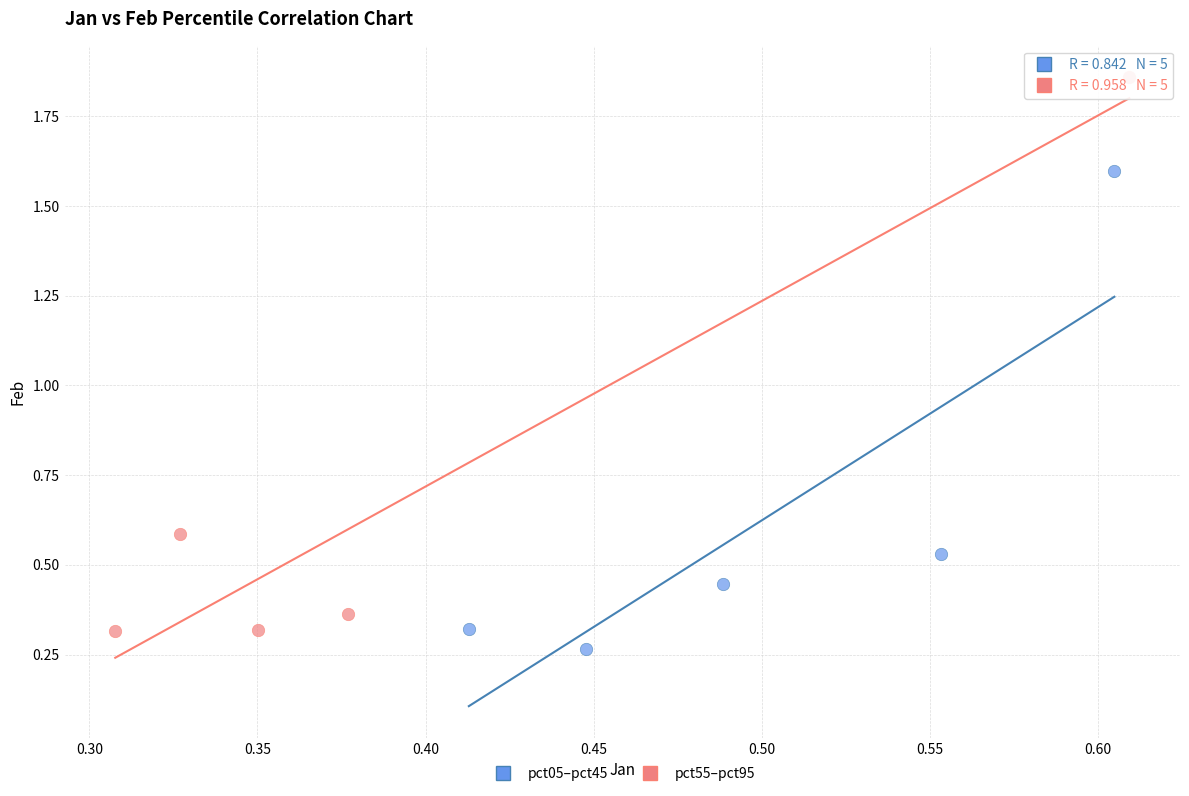

What are all the series names shown in the legend?

pct05–pct45, pct55–pct95